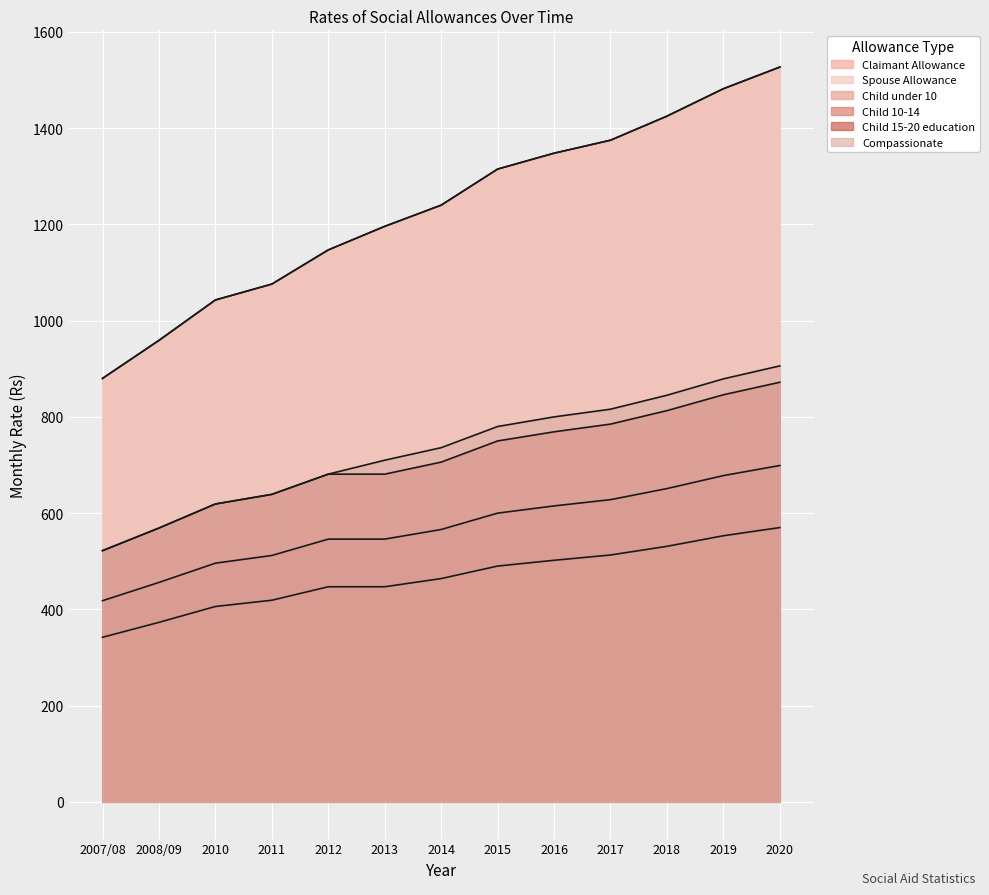

True or false: Spouse Allowance and Claimant Allowance cross at least once.

False